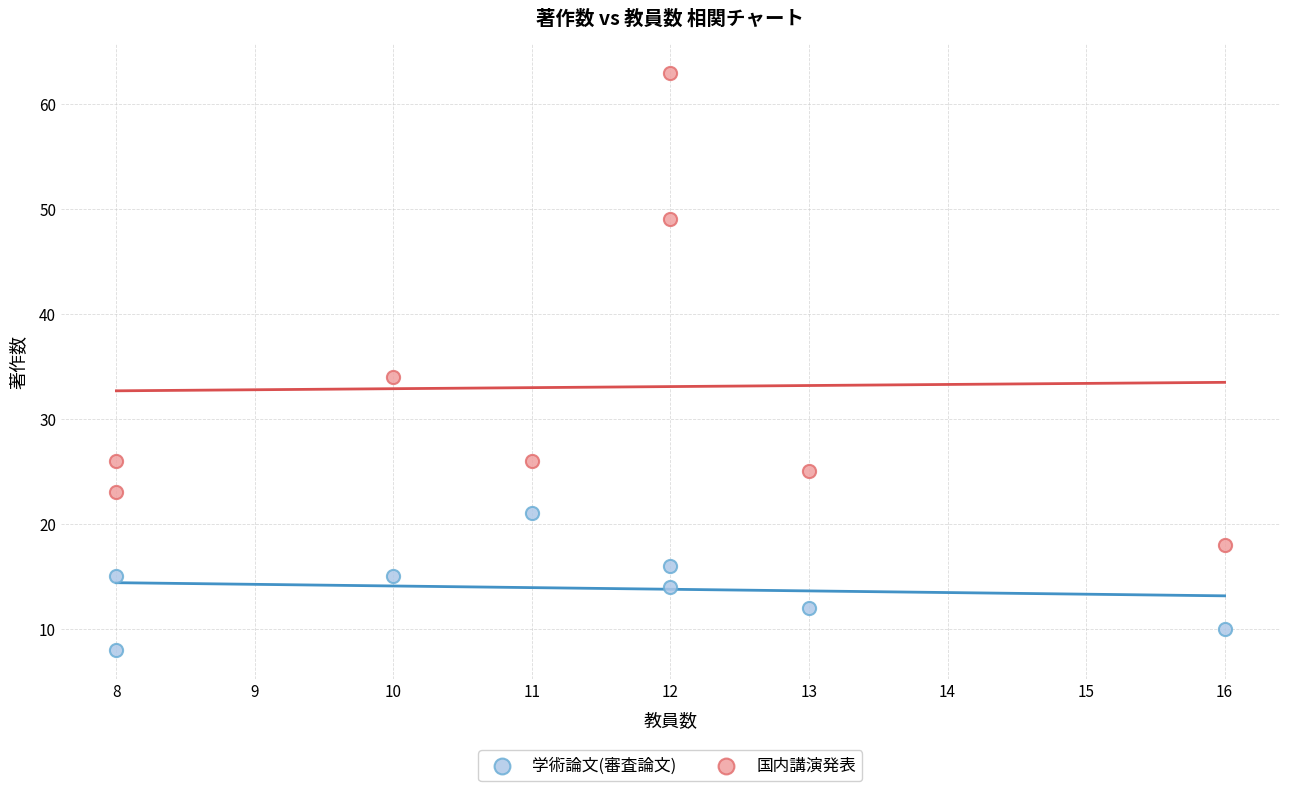

In the 国内講演発表 series, what Y value is closest to 40?

34